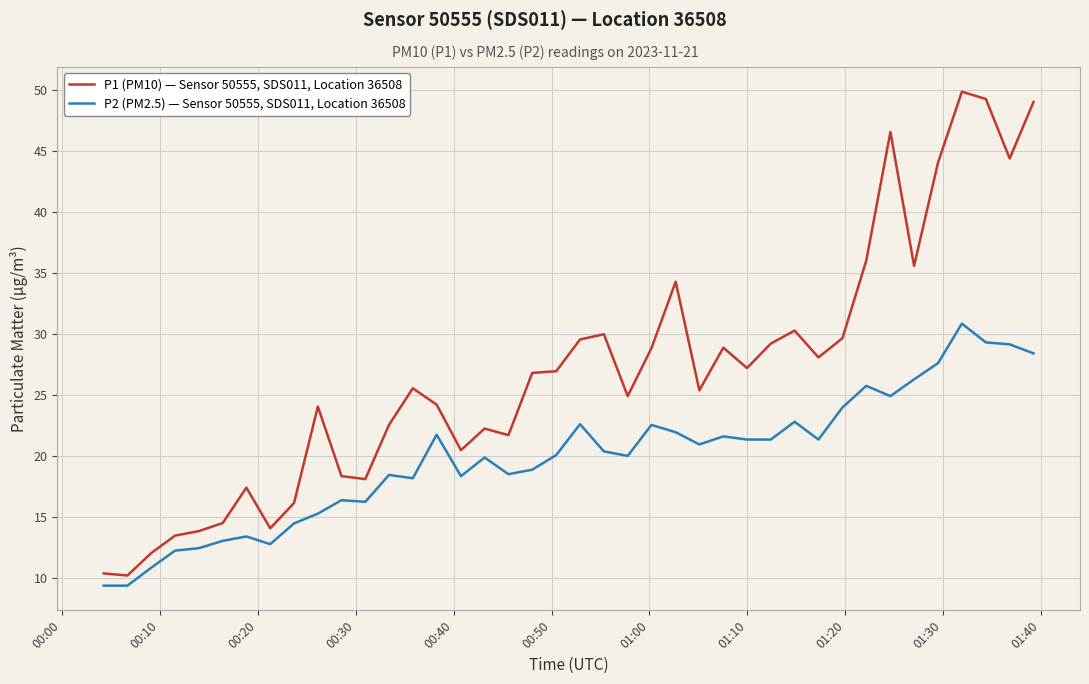

What is the smallest value displayed?

9.4